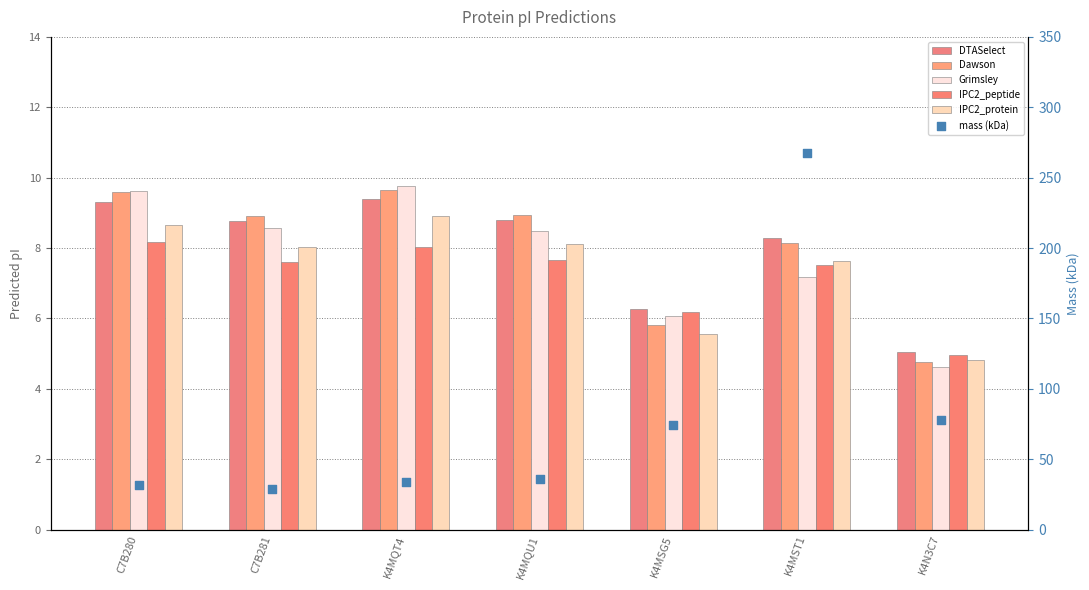

What are all the series names shown in the legend?

DTASelect, Dawson, Grimsley, IPC2_peptide, IPC2_protein, mass (kDa)